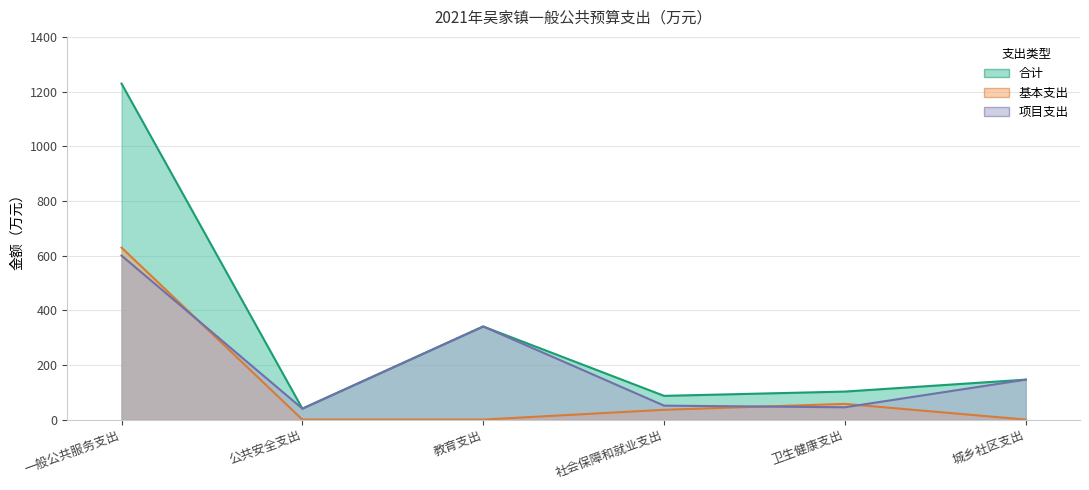

Reading left to right, list all the values displayed in this chart.

项目支出: 600.0	40.0	340.6	51.0	45.0	146.1
基本支出: 629.1	0.0	0.0	35.8	57.5	0.0
合计: 1229.0	40.0	340.6	86.8	102.5	146.1